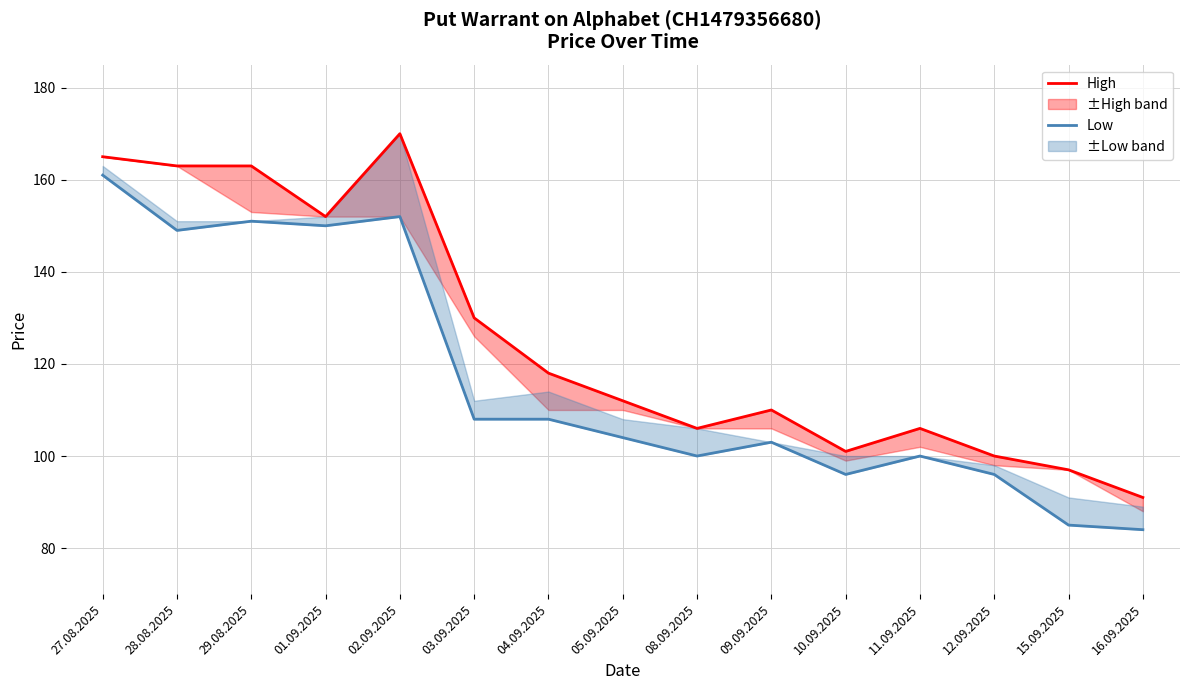

Which series has the largest range (max minus min)?

High